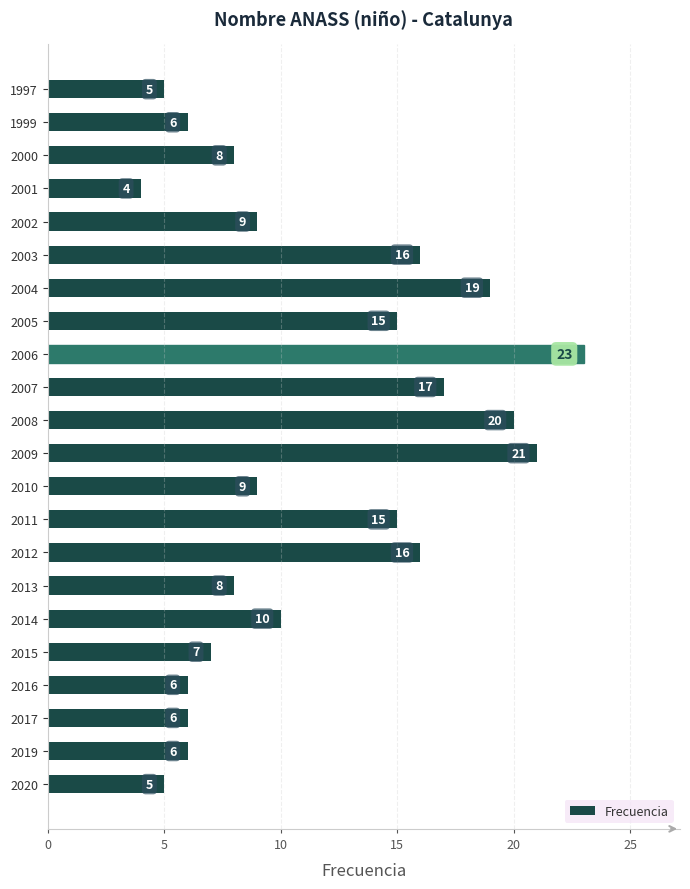

Which has a higher value, 2003 or 2011?

2003